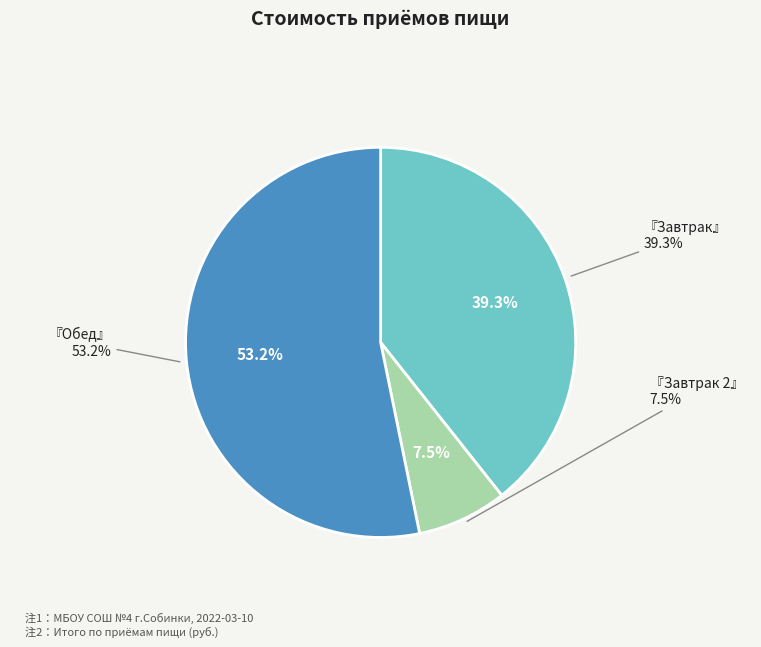

Which category has the smallest portion of the pie?

Завтрак 2